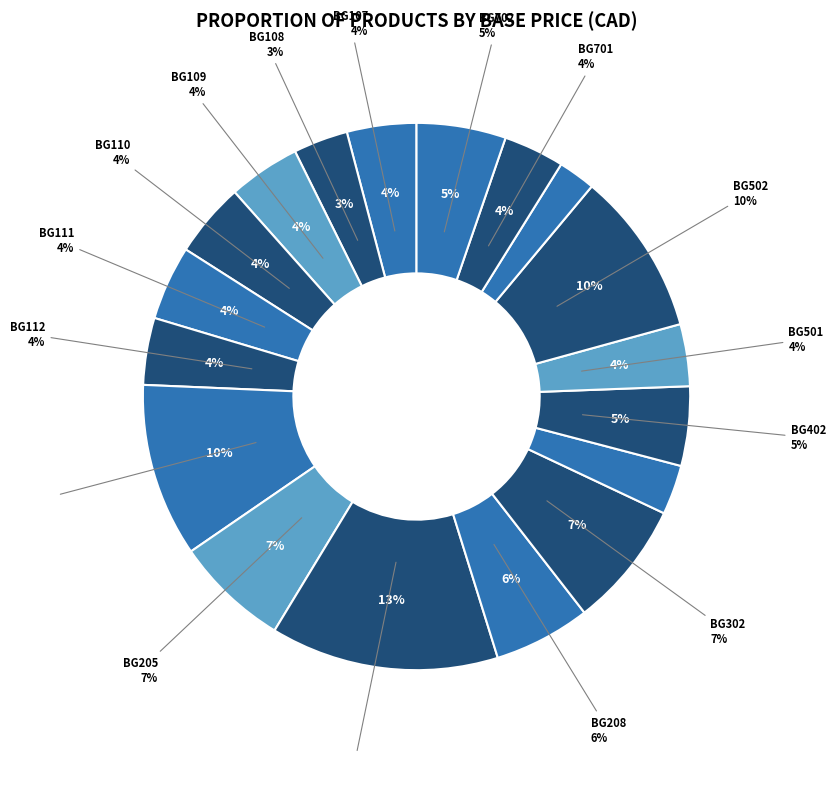

What percentage is the BG205 slice, to the nearest percent?

7%